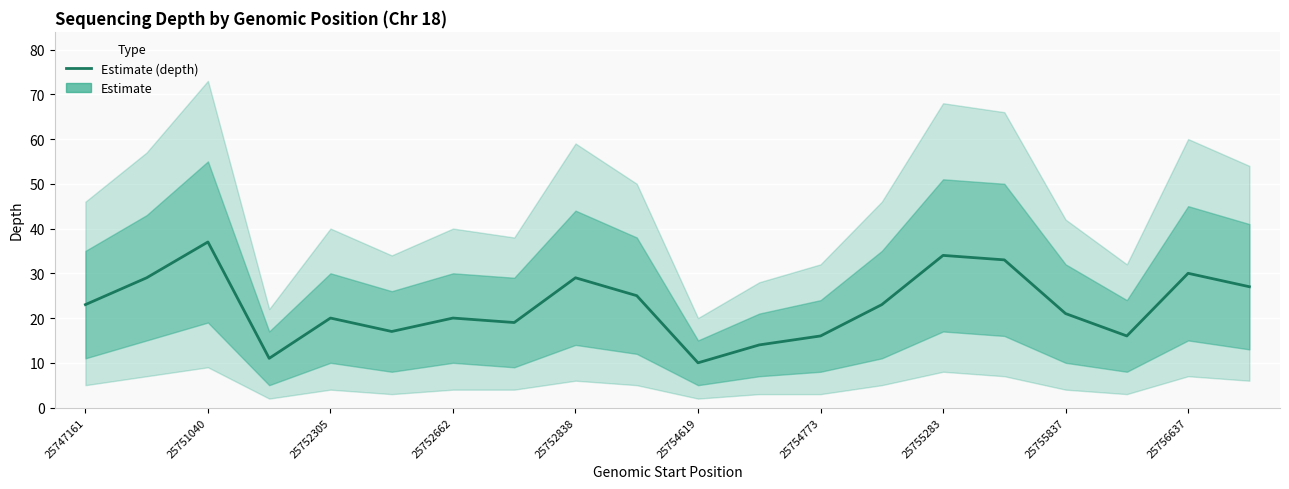

Is it true that the value at 11 is 22?

False